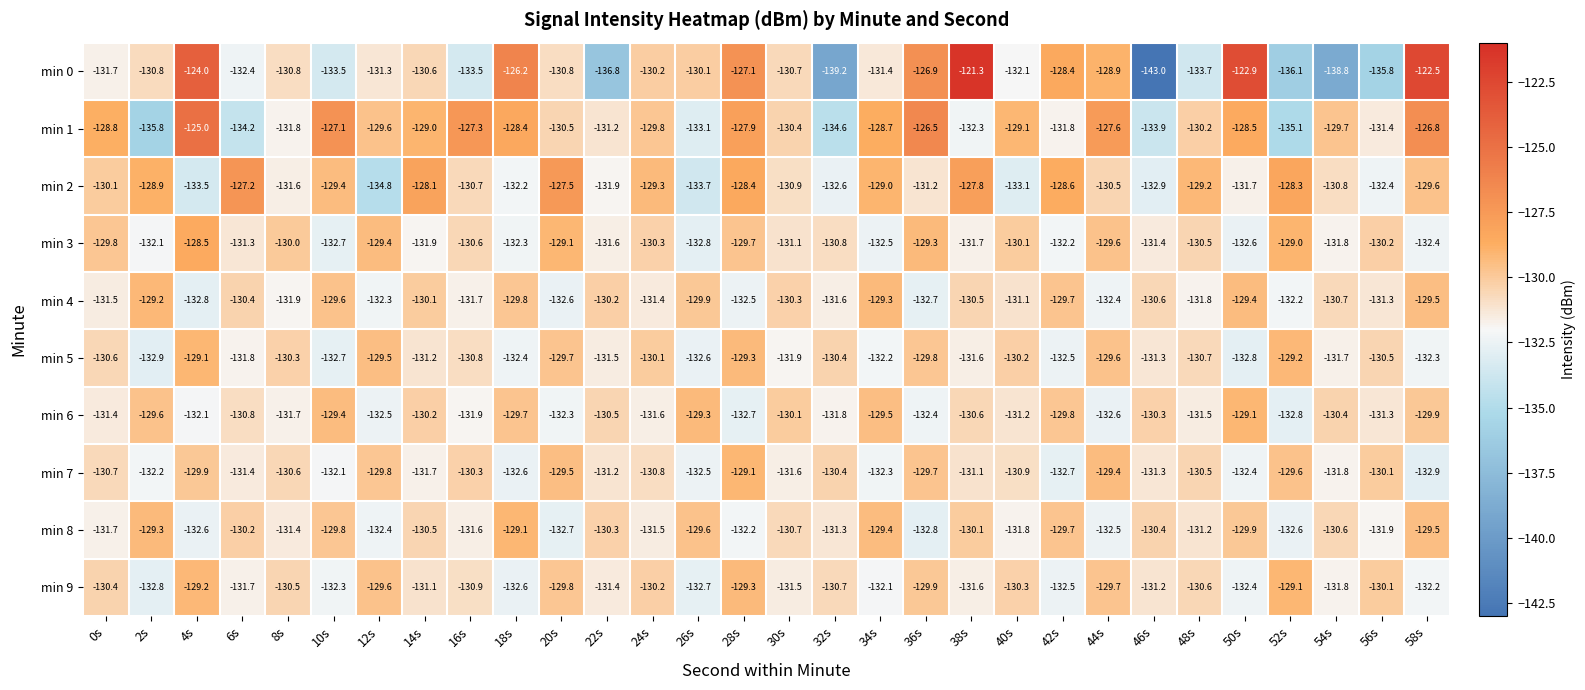

Is it true that min 1 equals -129.6 at 12s?

True